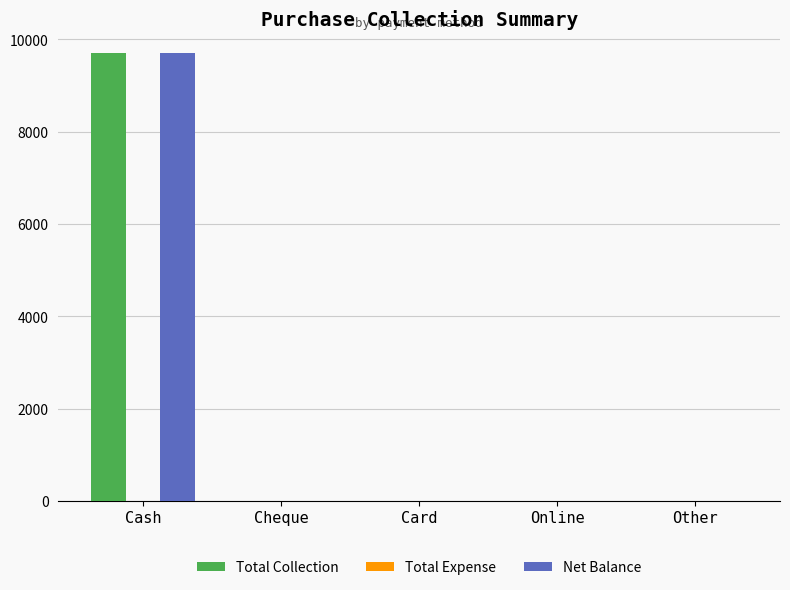

Is the value of Net Balance at Card greater than the value of Total Collection at Cash?

No